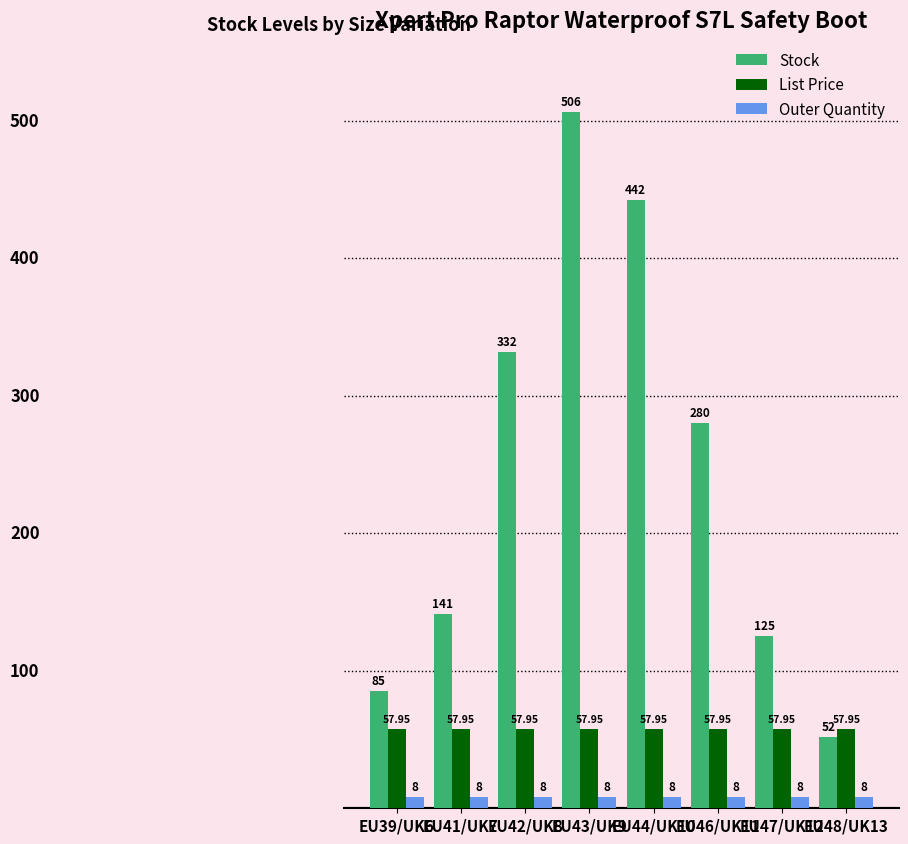

Which series has the largest range (max minus min)?

Stock